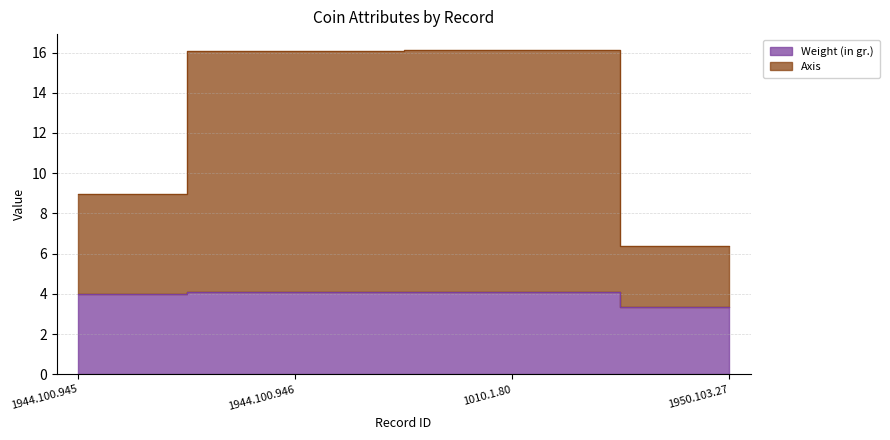

How many values in the Axis series exceed 16?

2